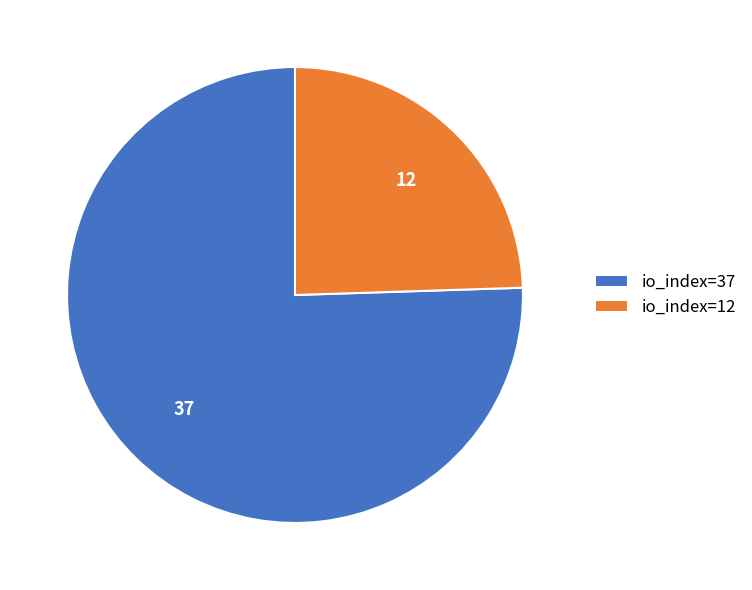

Is there any slice that represents more than half of the pie?

Yes